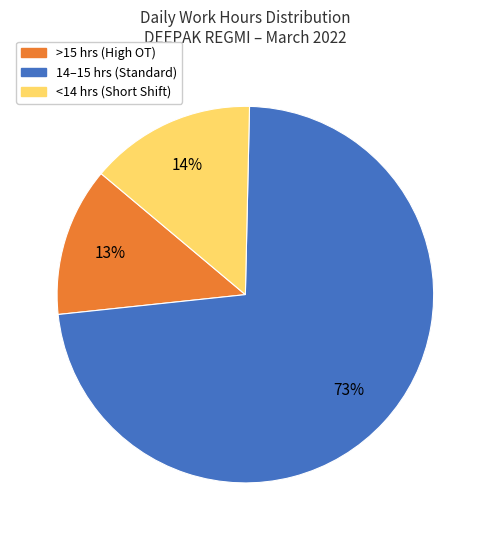

True or false: >15 hrs (High OT) accounts for 1% of the total.

False